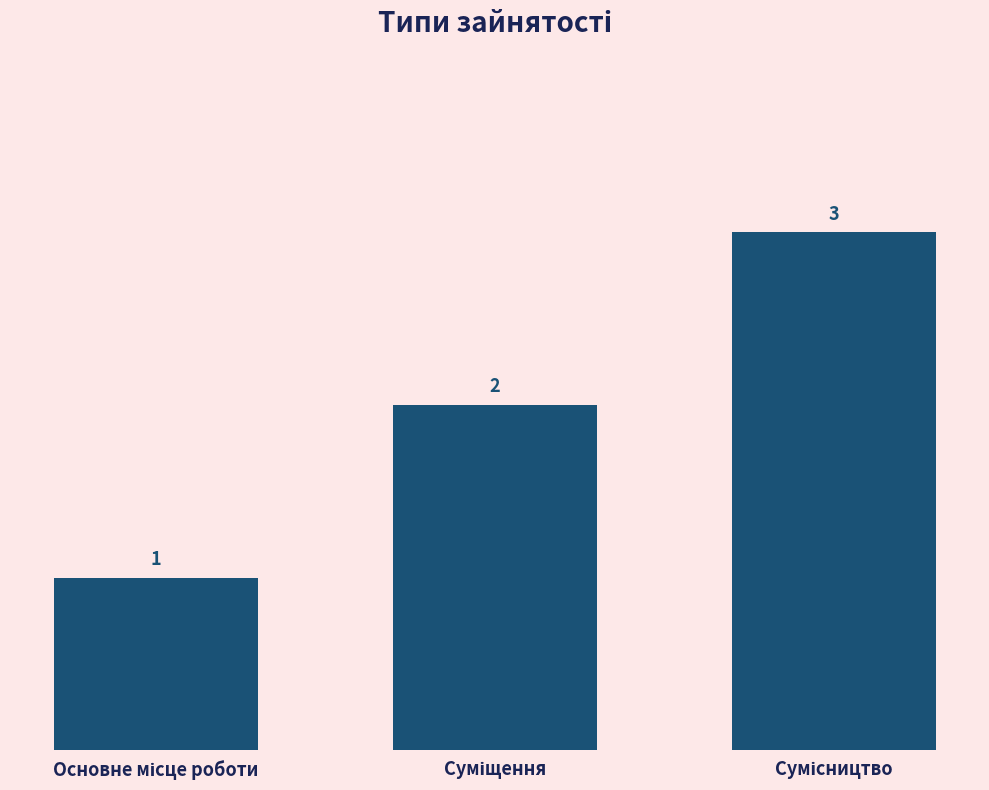

Reading left to right, extract all data points from this chart.

1	2	3